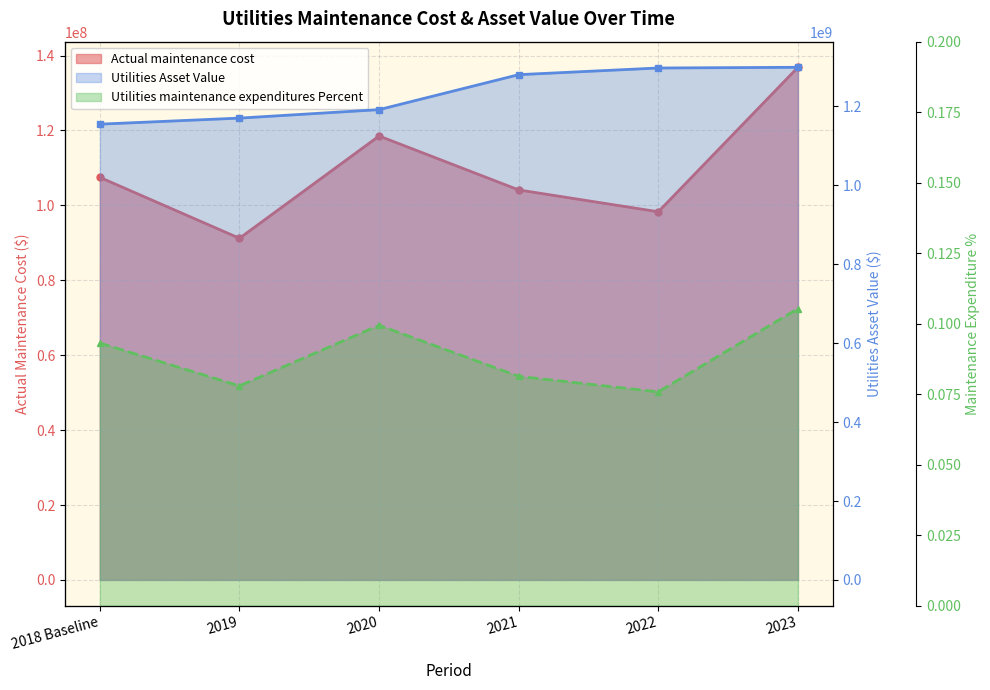

What is the sum of the Utilities Asset Value values at 2019 and 2021?

2451063819.0